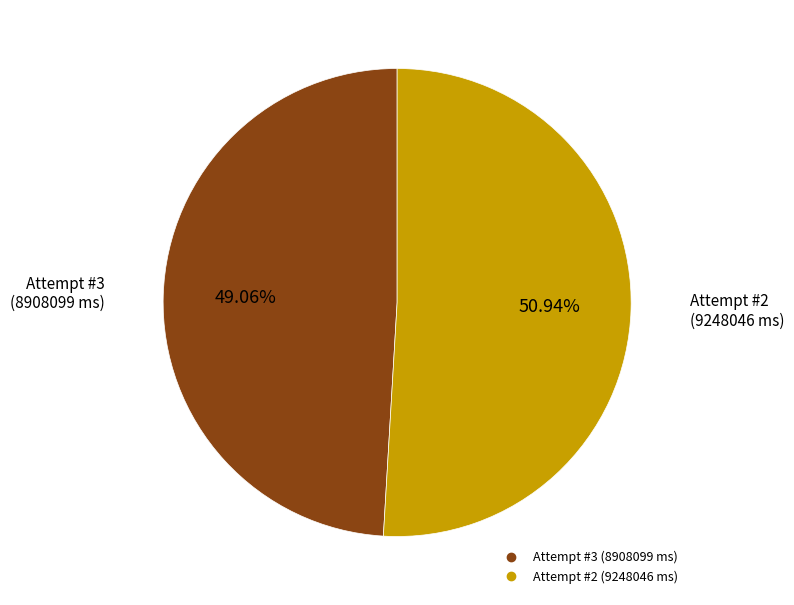

Which slice represents more than half of the pie?

Attempt #2